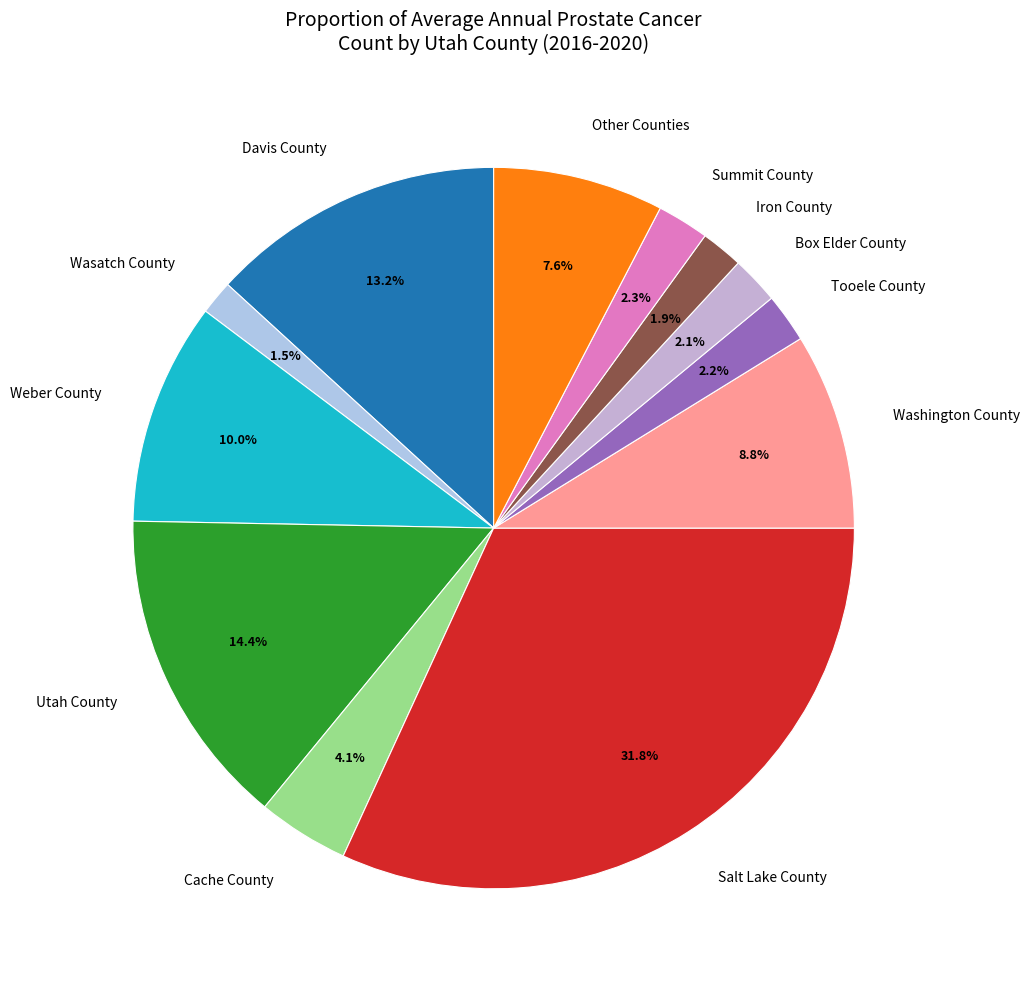

What percentage do Davis County and Utah County together represent?

27.6%